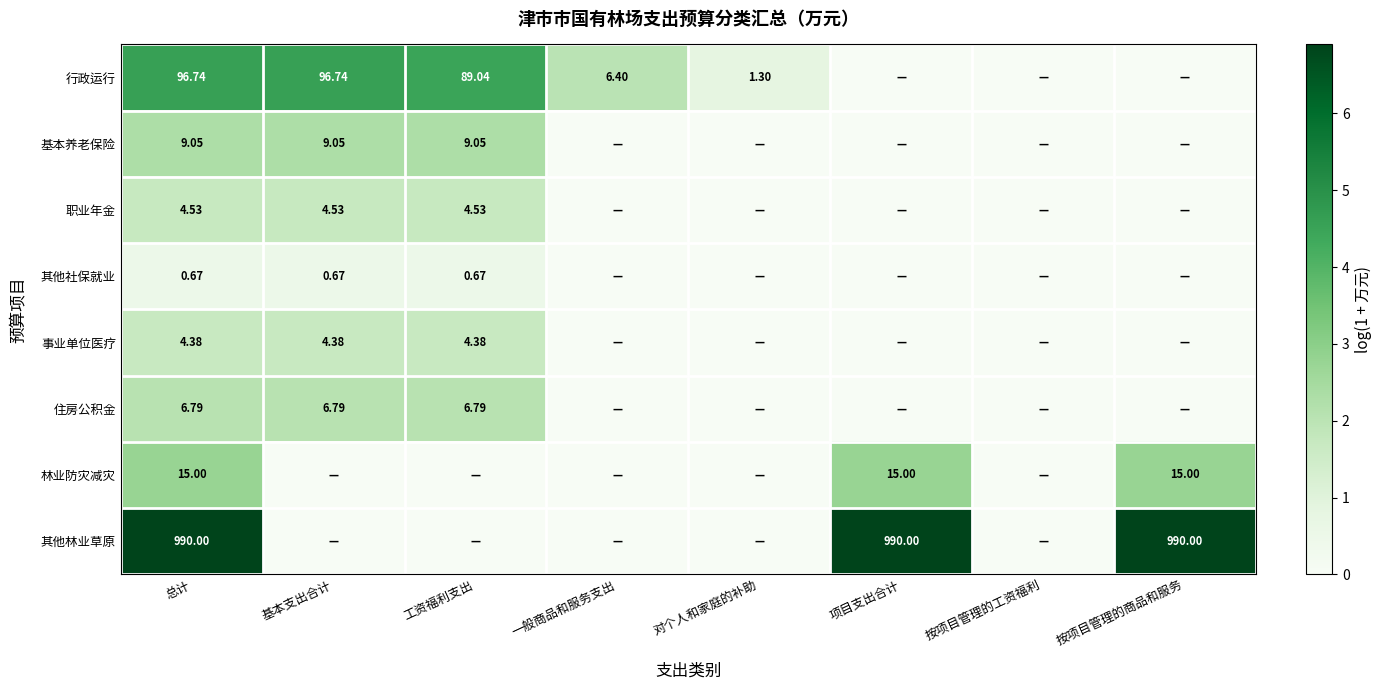

Is the value of 行政运行 at 工资福利支出 greater than the value of 其他社保就业 at 工资福利支出?

Yes